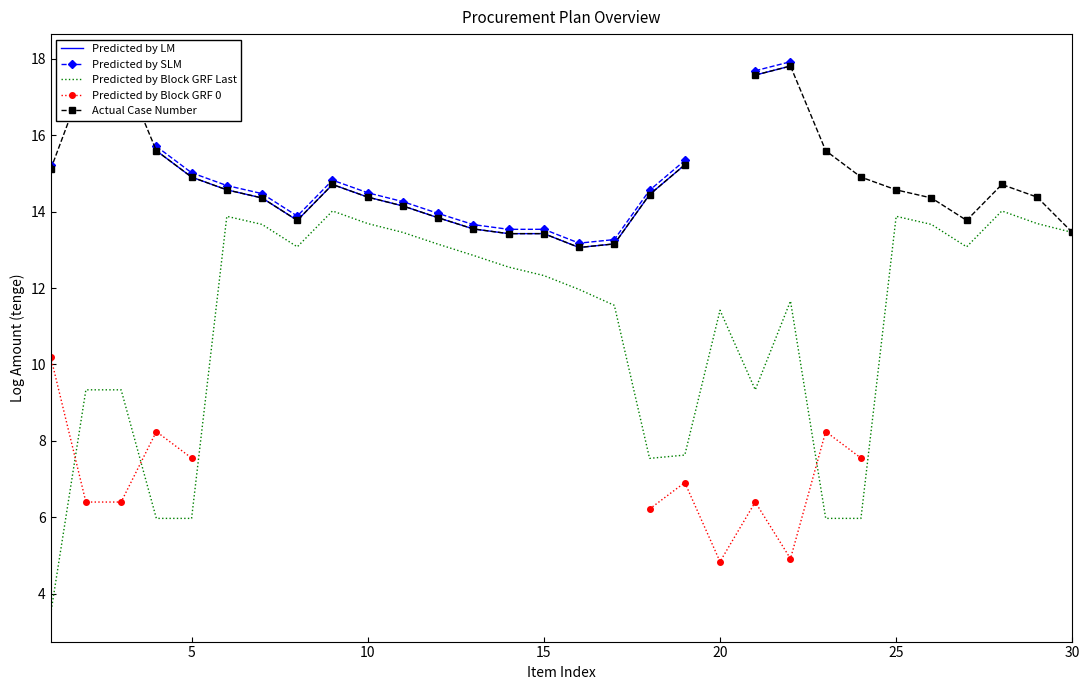

What is the minimum value shown in the chart?

3.5